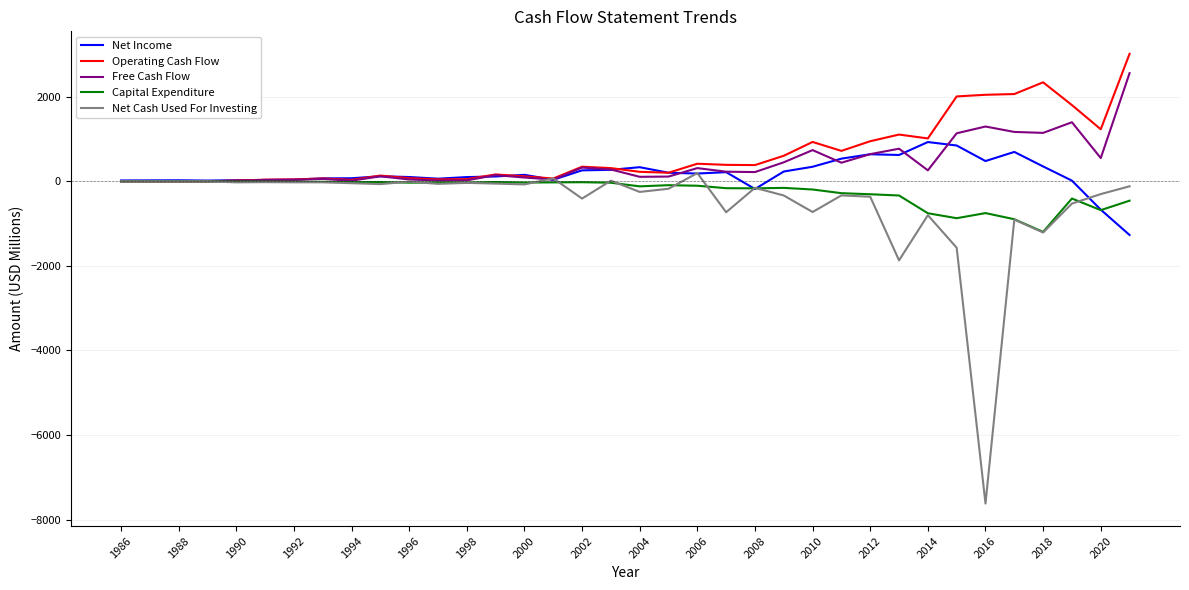

What is the greatest value displayed?

3016.0